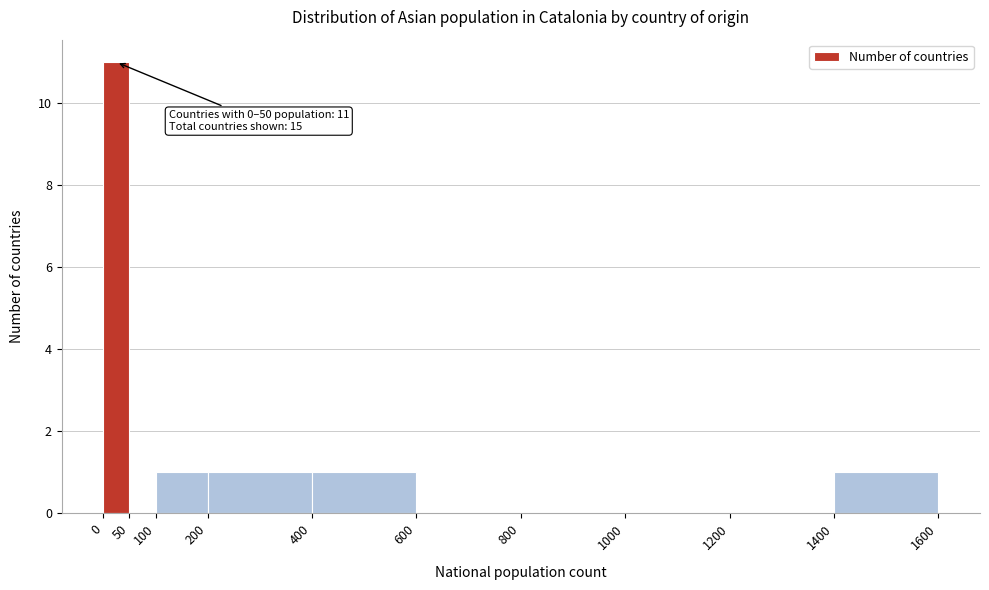

Over which range of the x-axis is the bar tallest?

0 to 50